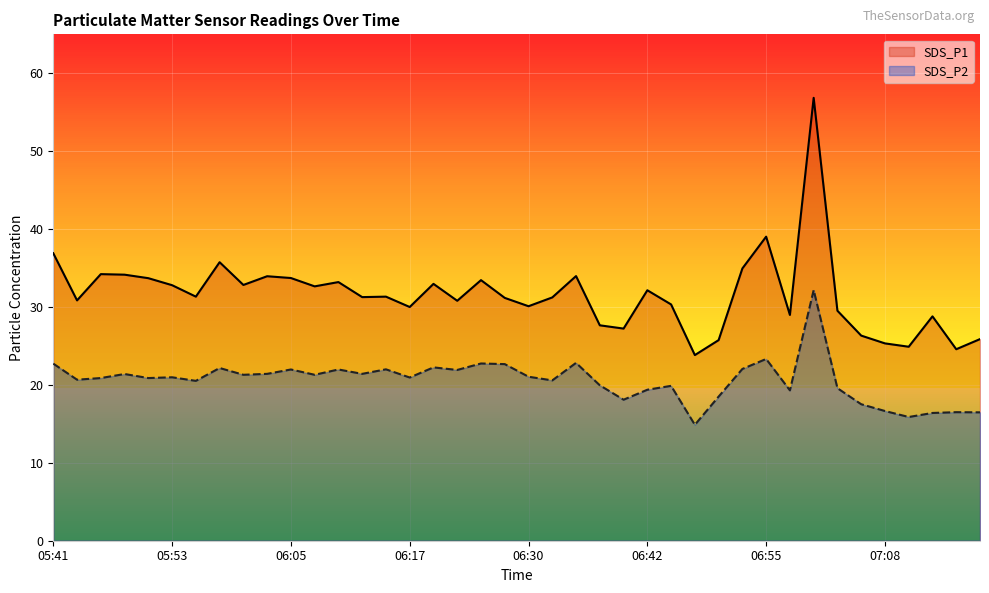

Rank the series by their average value, from highest to lowest.

SDS_P1, SDS_P2